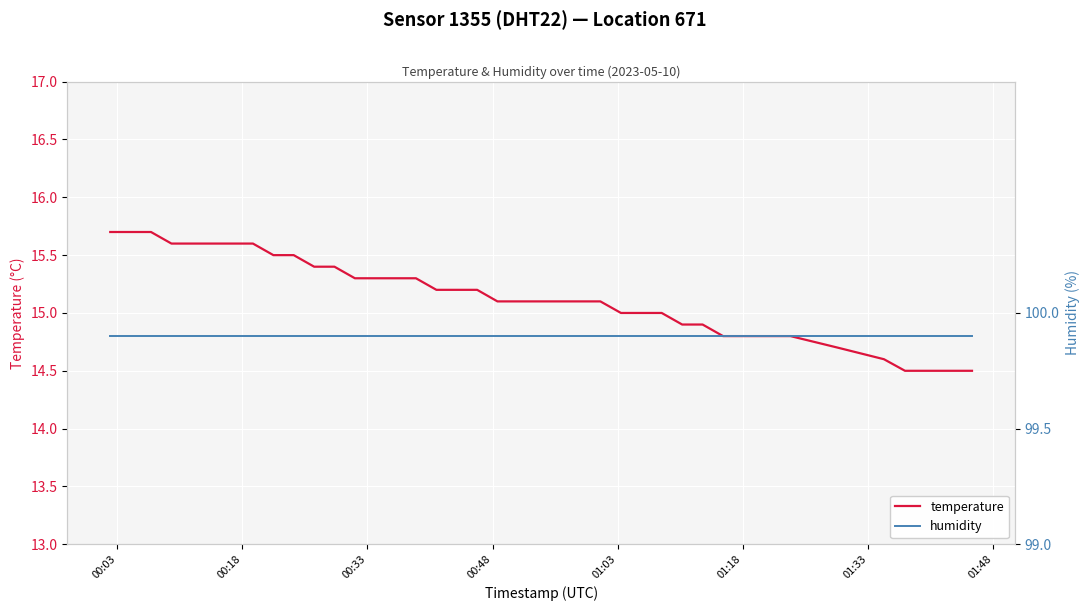

What is the value of the temperature point at the 18th from the left?

15.2